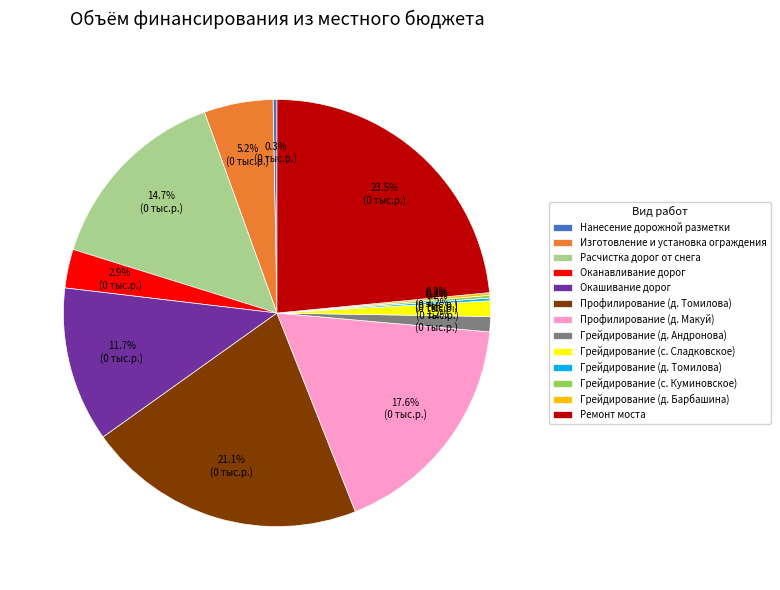

What is the total percentage of Изготовление и установка ограждения and Профилирование (д. Томилова)?

26.3%